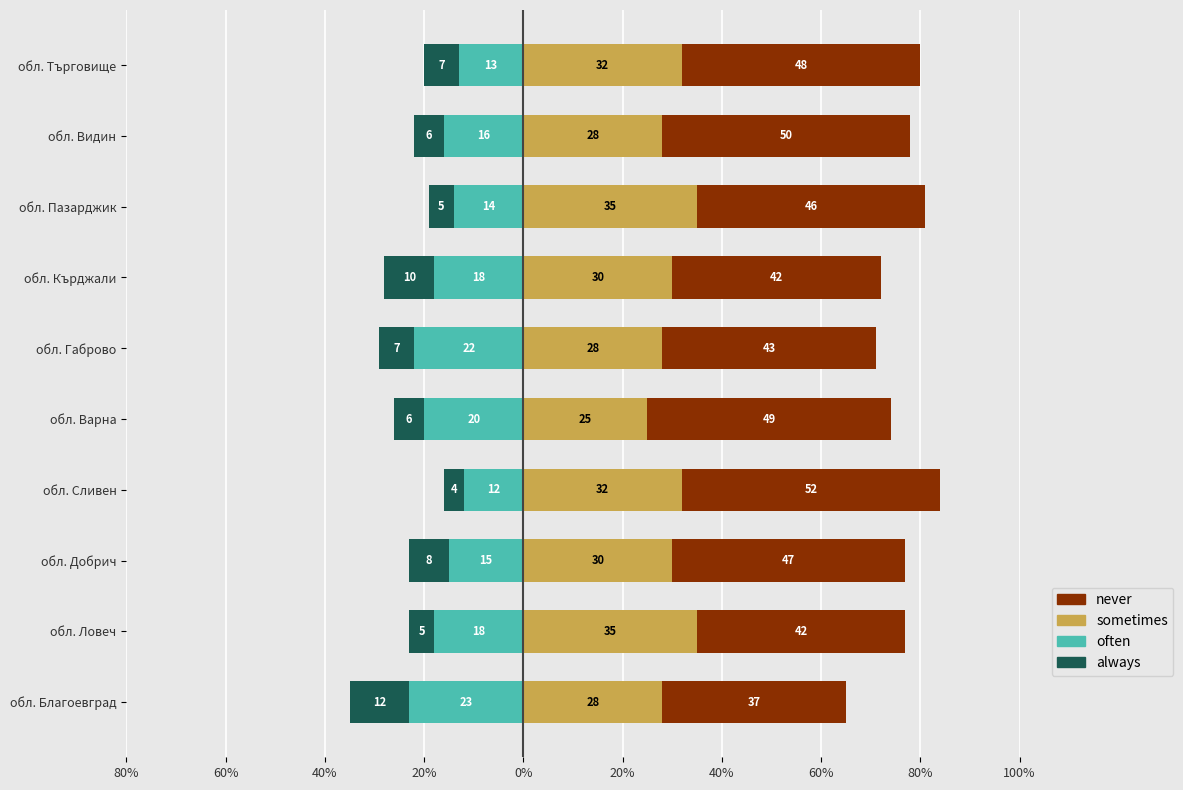

Does the chart contain any negative values?

No